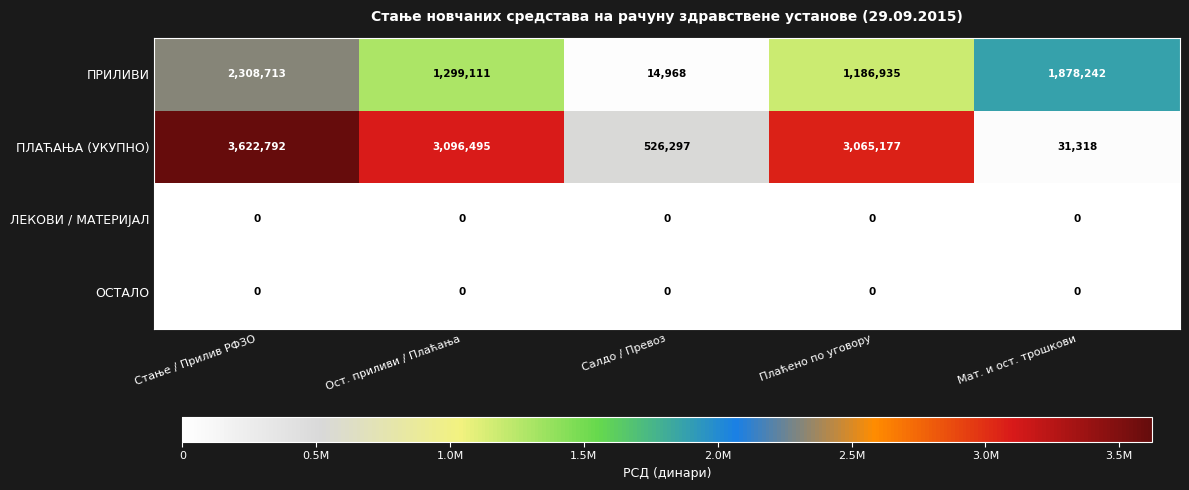

Which series has the widest spread of values?

ПЛАЋАЊА (УКУПНО)